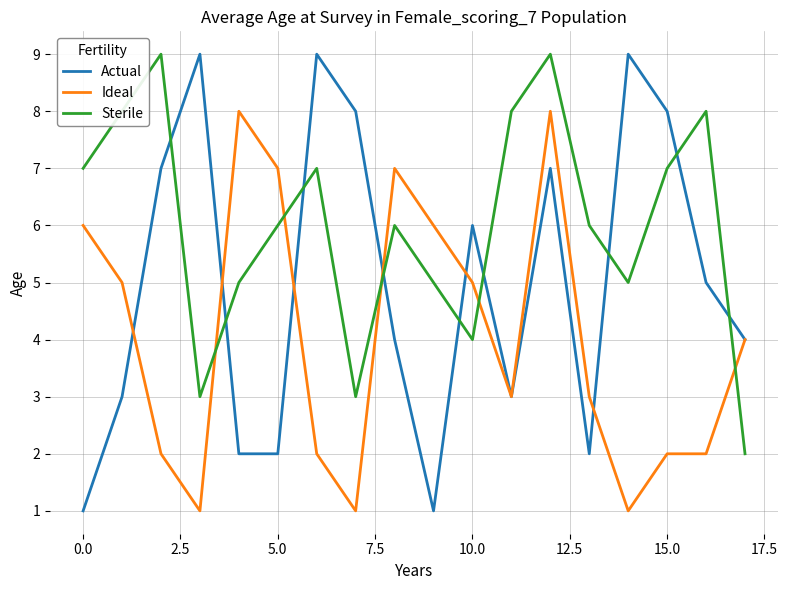

Count the Actual values in the range 2 to 8.

13